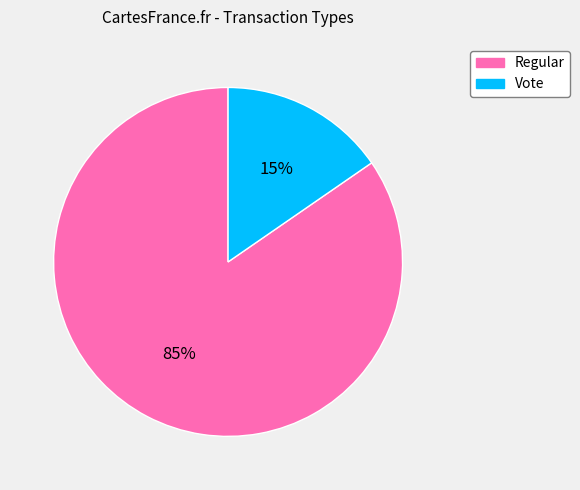

Which has a higher value, Vote or Regular?

Regular